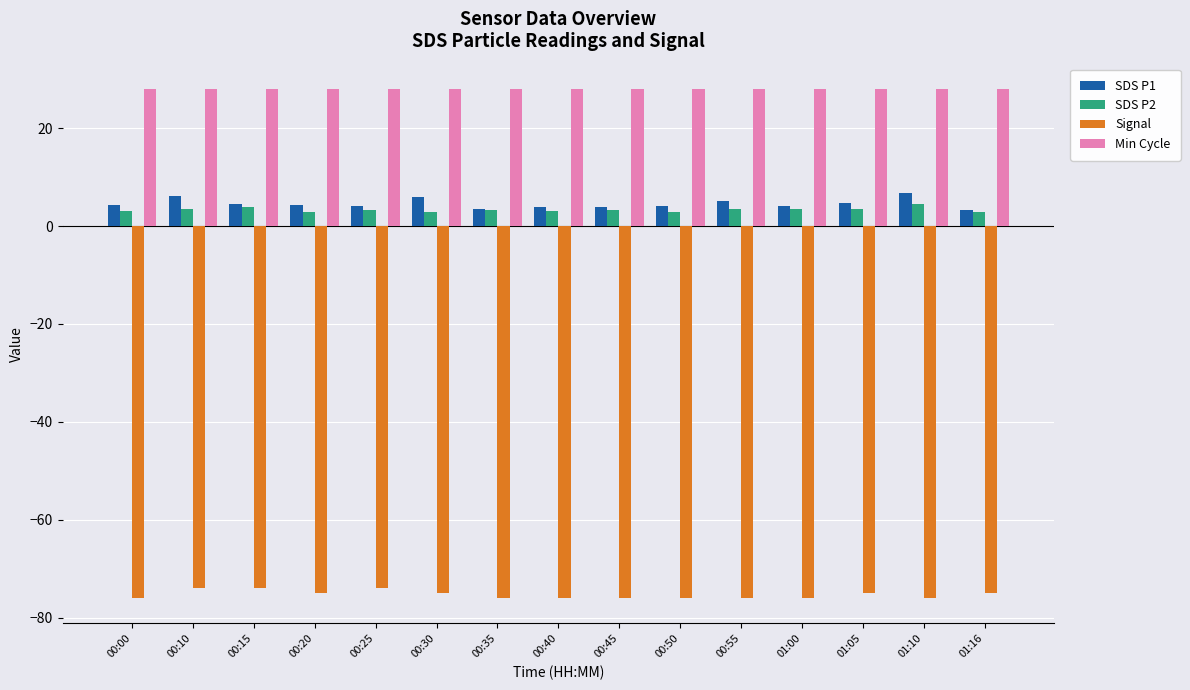

How many groups of bars are there?

15